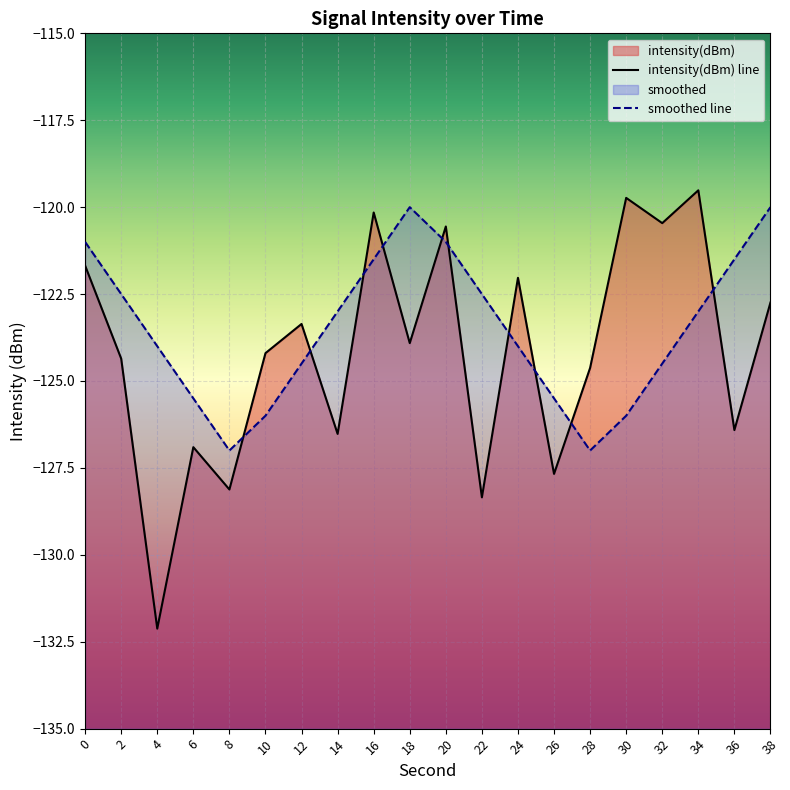

At which label does smoothed reach its minimum?

8